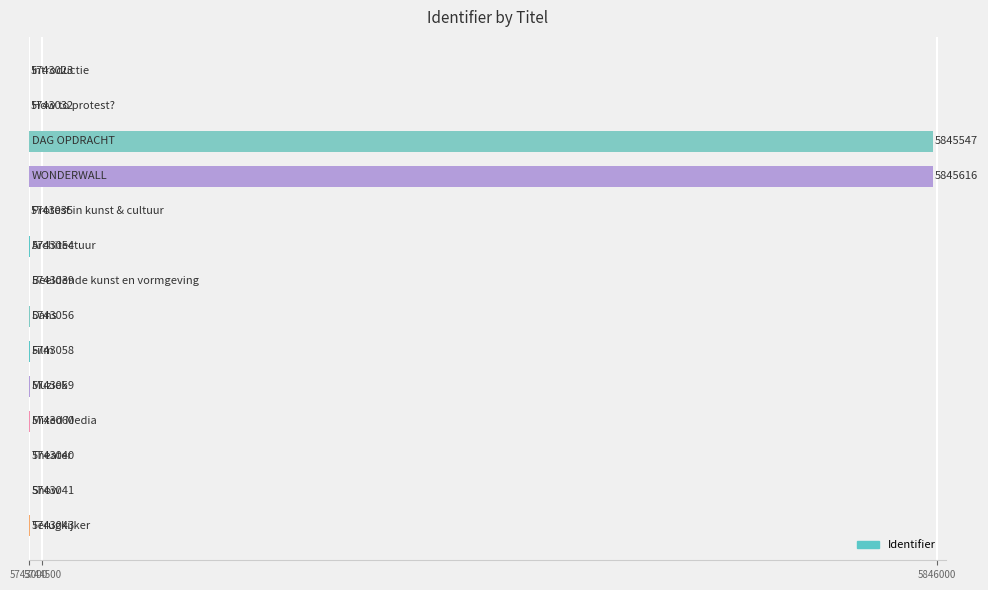

What is the greatest value displayed?

5845616